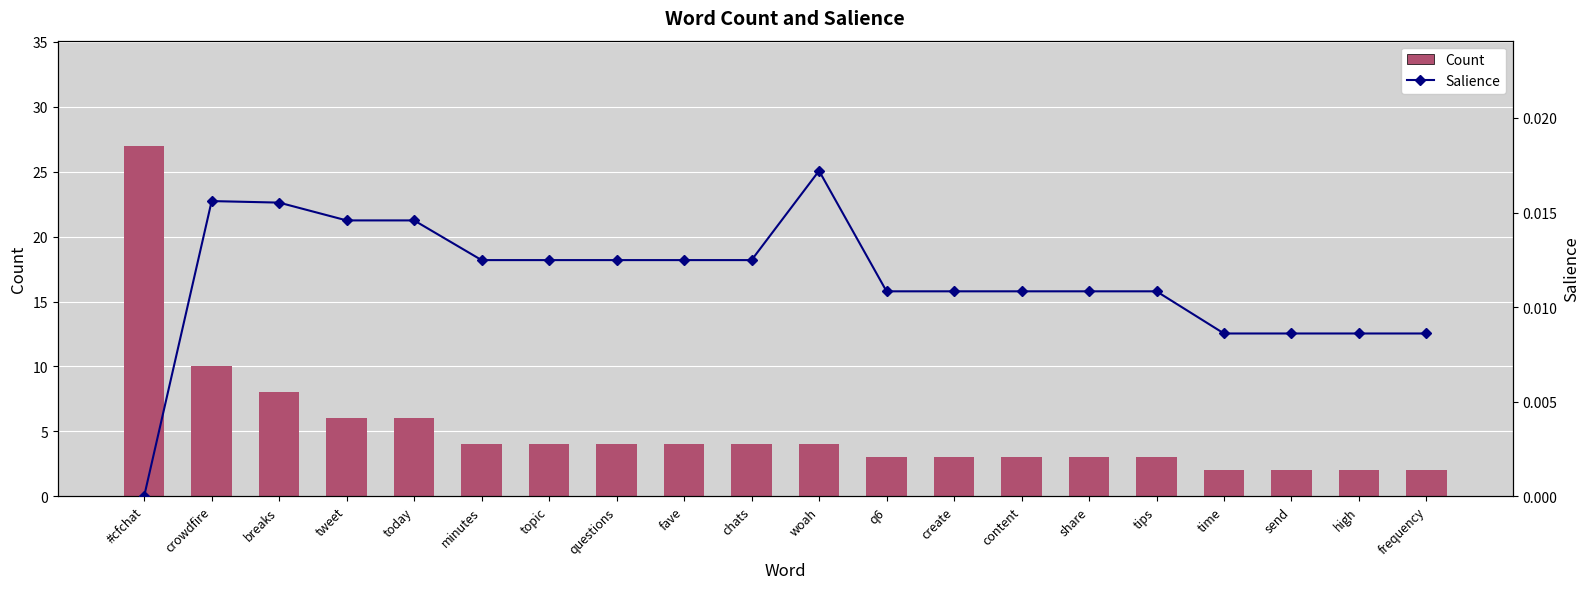

At tips, list the series in order from largest to smallest.

Count, Salience